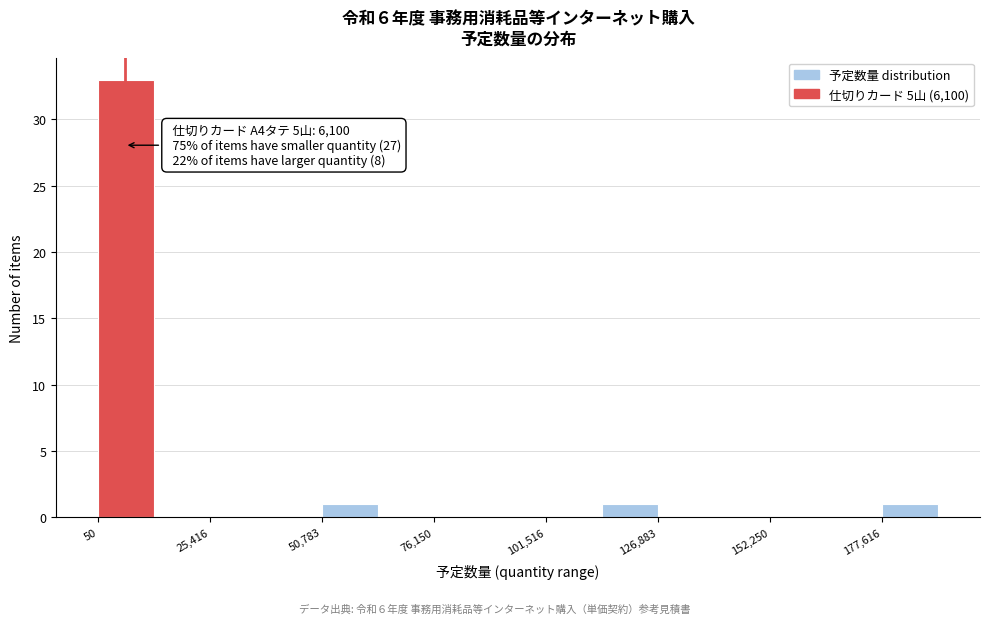

Read against the x-axis, roughly where is the centre of the tallest bar?

5000